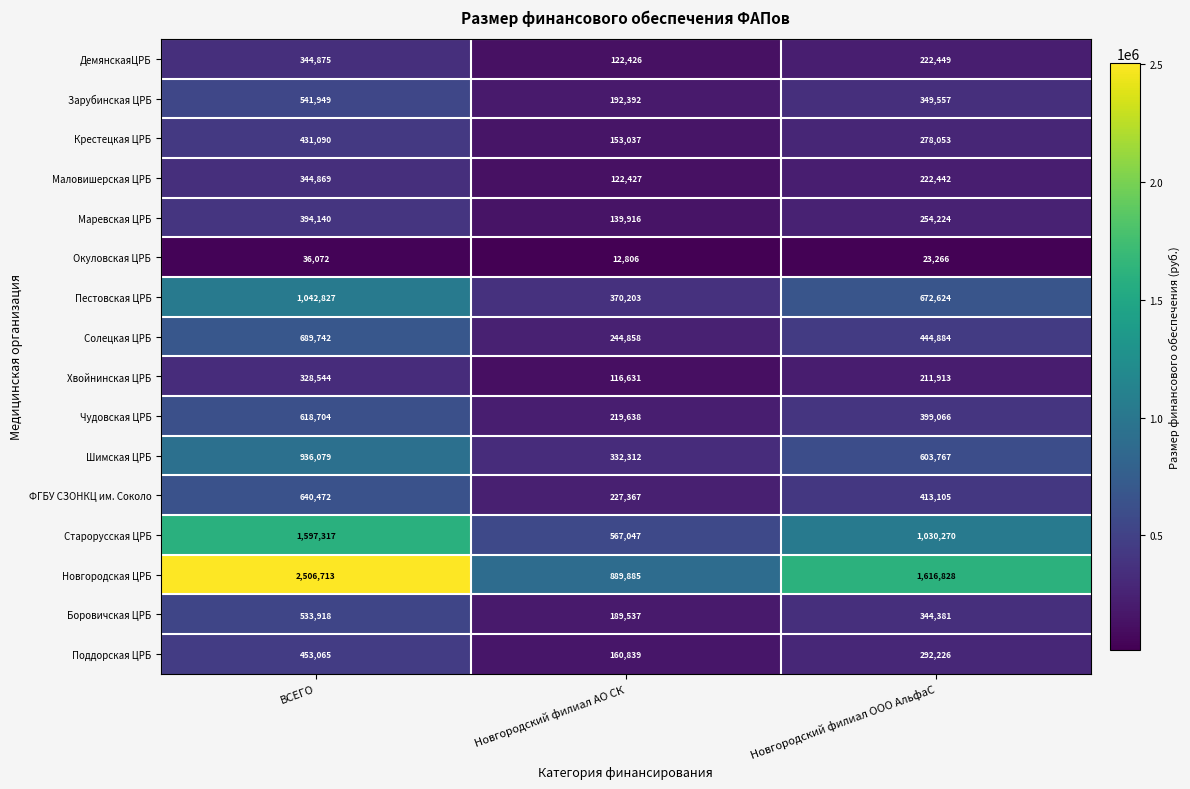

What is the difference between the highest and lowest values at Новгородский филиал АО СК?

877079